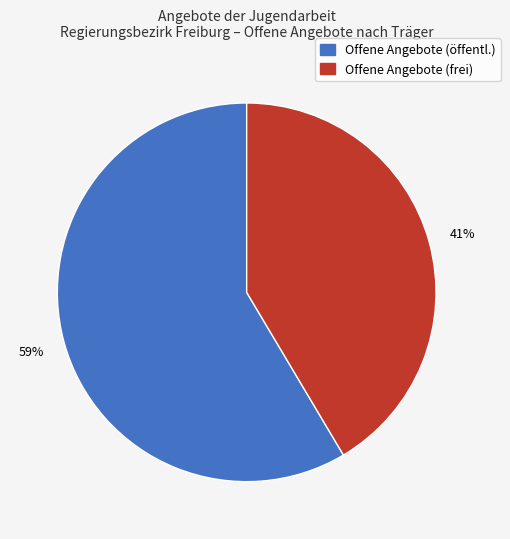

To the nearest percent, what is the average slice percentage?

50%